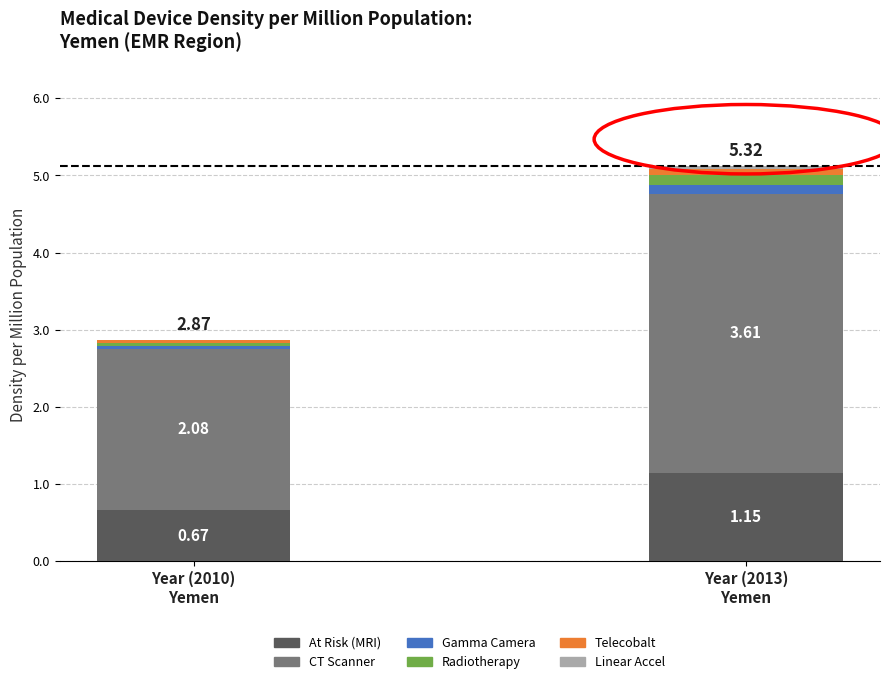

Are the bars horizontal?

No